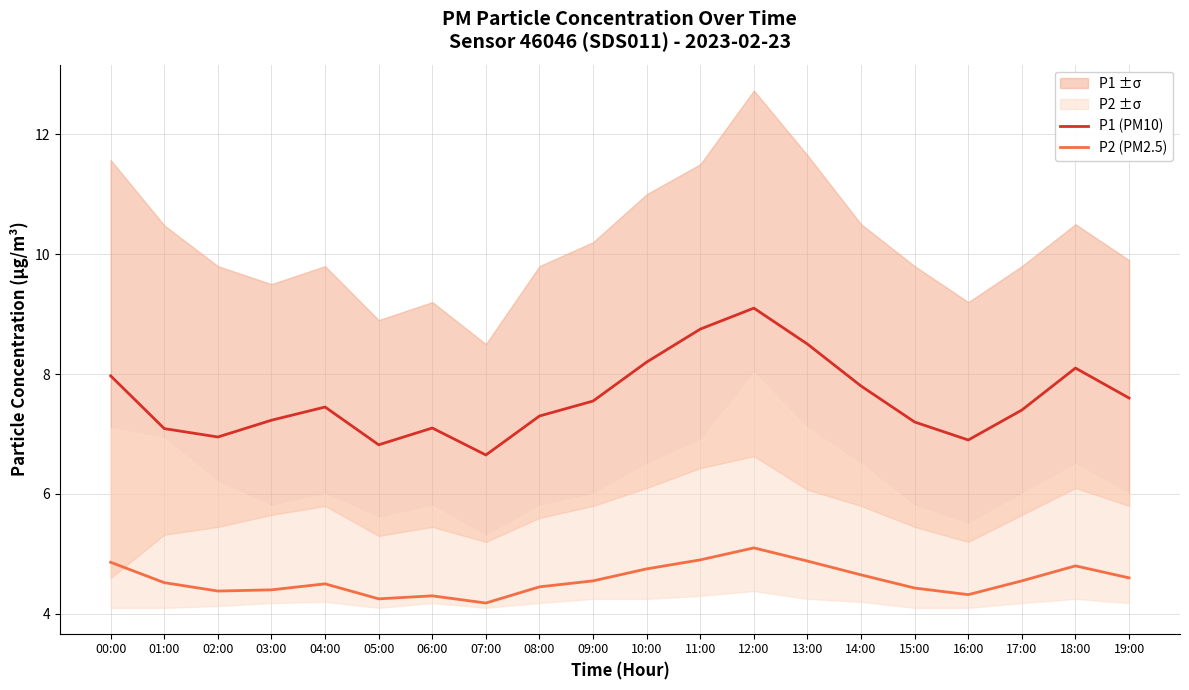

Reading left to right, extract all data points from this chart.

P1 (PM10): 8.0	7.1	7.0	7.2	7.5	6.8	7.1	6.7	7.3	7.5	8.2	8.8	9.1	8.5	7.8	7.2	6.9	7.4	8.1	7.6
P2 (PM2.5): 4.9	4.5	4.4	4.4	4.5	4.2	4.3	4.2	4.5	4.5	4.8	4.9	5.1	4.9	4.7	4.4	4.3	4.5	4.8	4.6